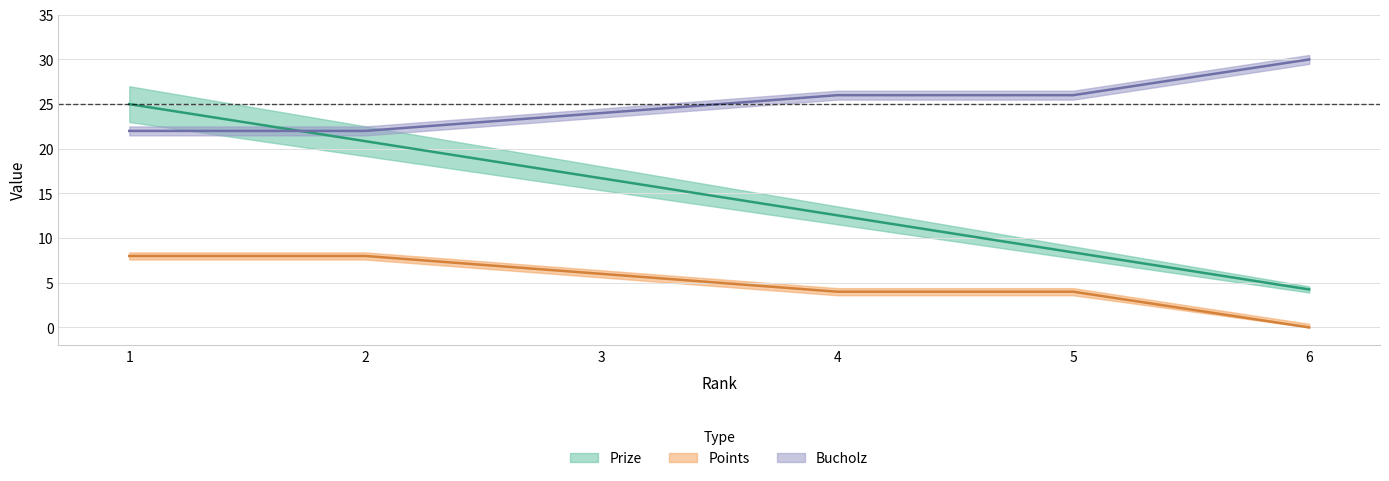

At 2, list the series in order from smallest to largest.

Points, Prize, Bucholz